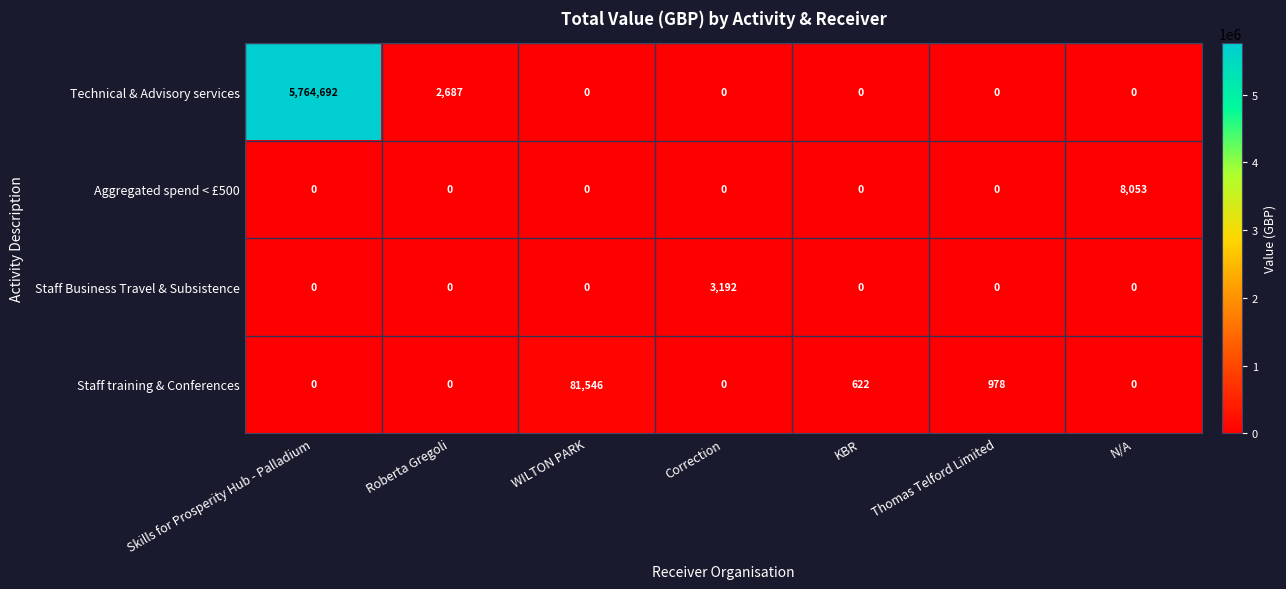

Which series has the largest total across all categories?

row_0